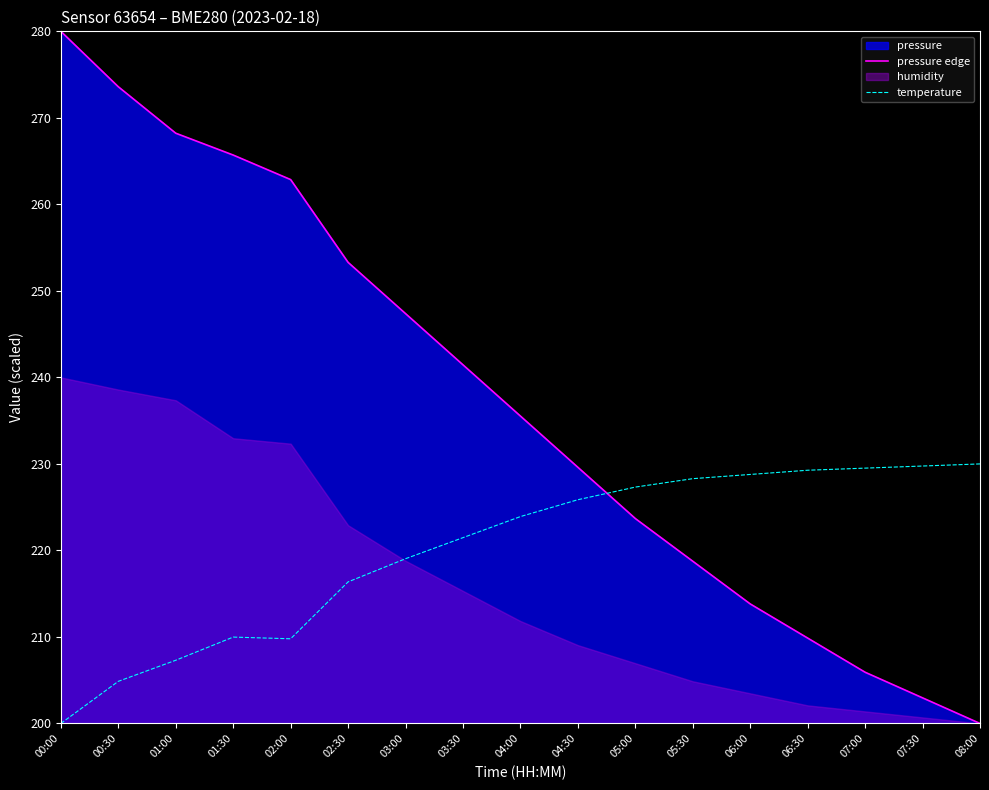

The value of temperature at 08:00 is 230.0. True or false?

True